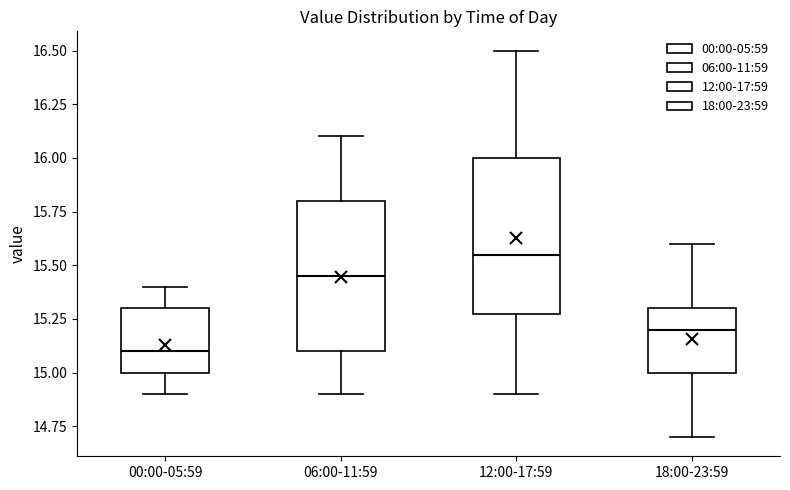

Where is the upper edge of the box for 06:00-11:59 on the y-axis? The values are not printed on the chart, so give them approximately, as read against the axis.

15.80